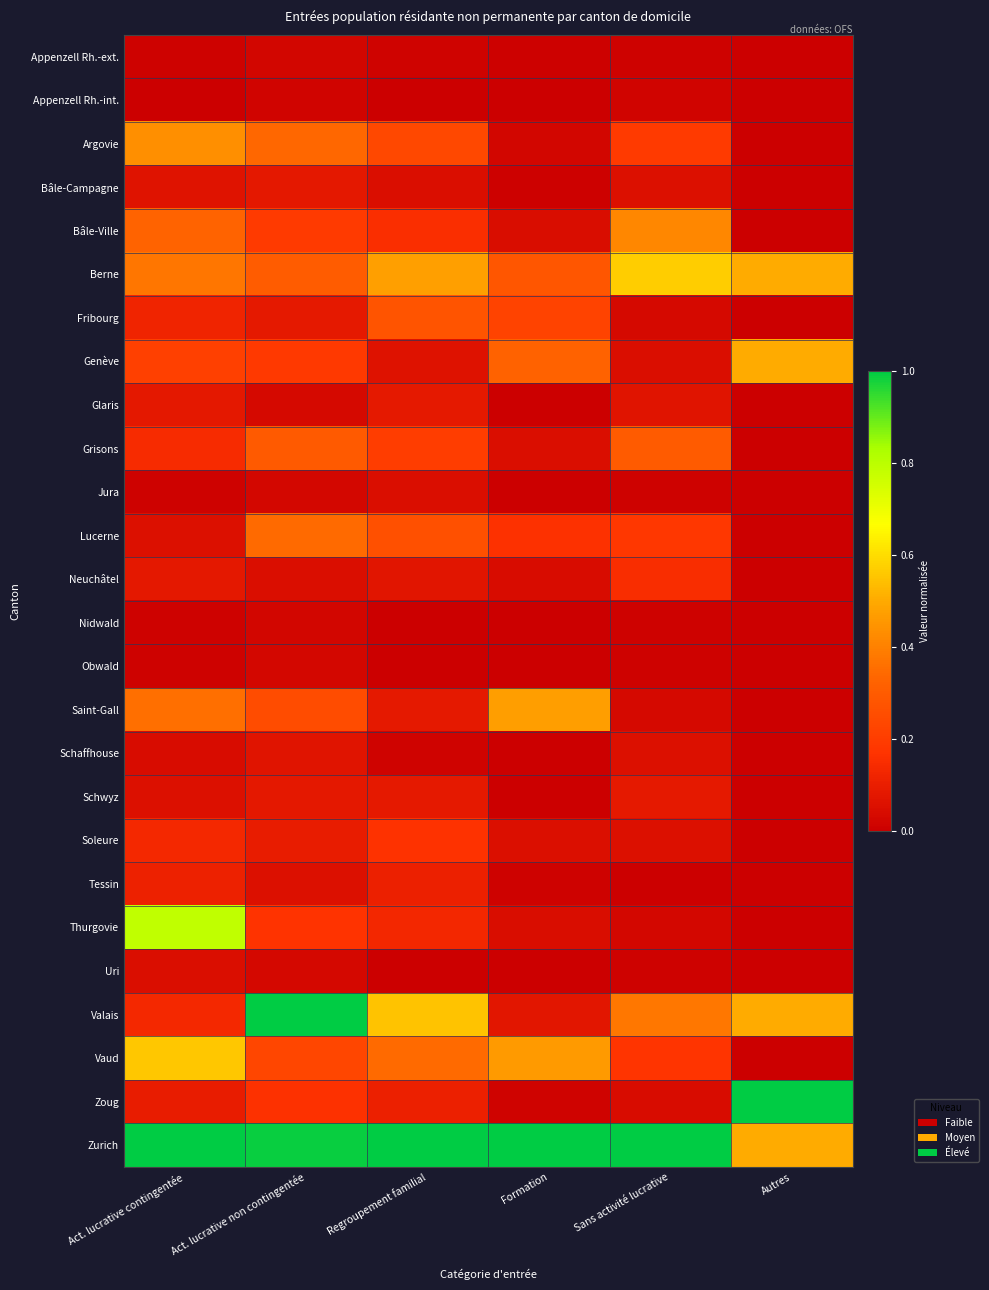

What is the total value across all series at Act. lucrative non contingentée?

5.2